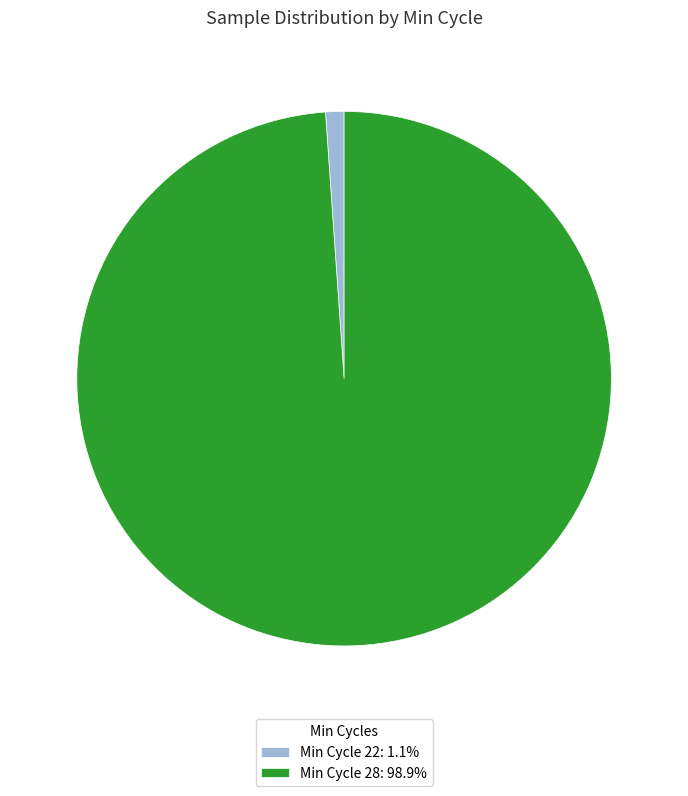

Combined, do Min Cycle 28: 98.9% and Min Cycle 22: 1.1% account for over 50%?

Yes